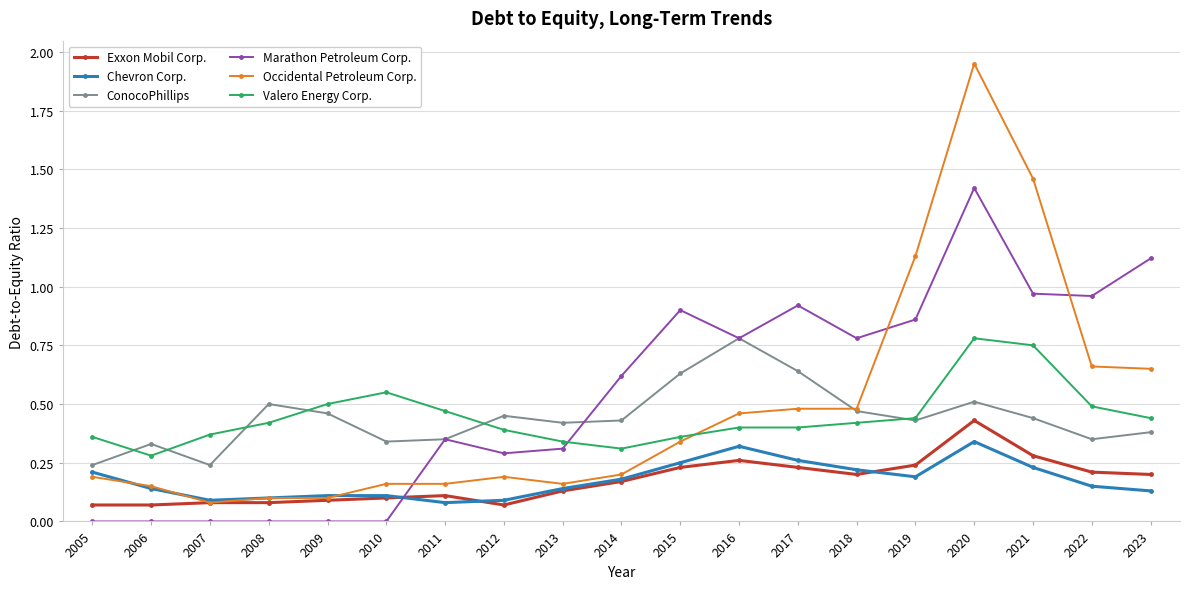

True or false: Marathon Petroleum Corp. has more than 2 points higher than both neighbors.

True